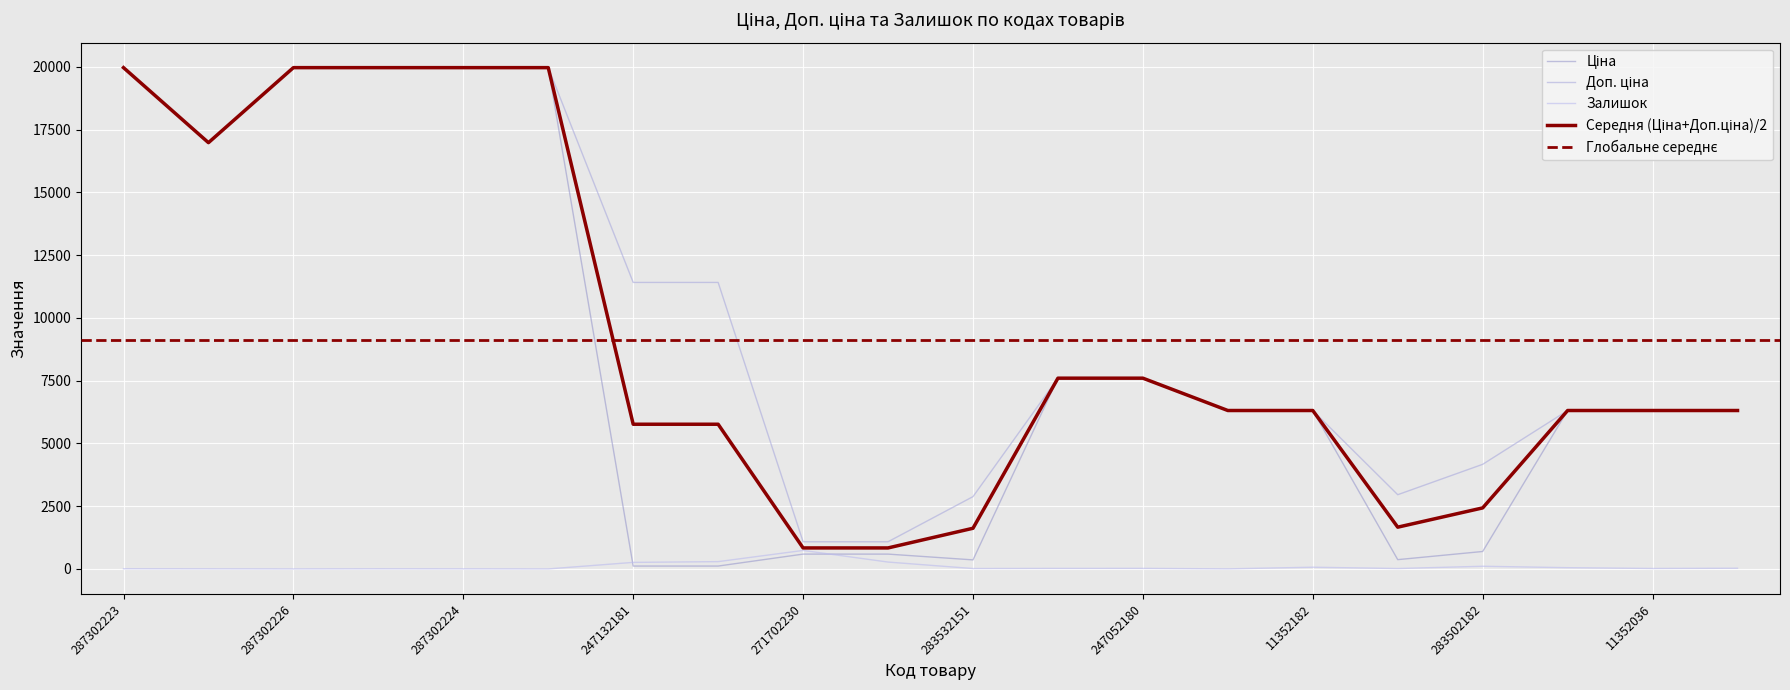

True or false: Доп. ціна has more than 2 interior local peaks.

False